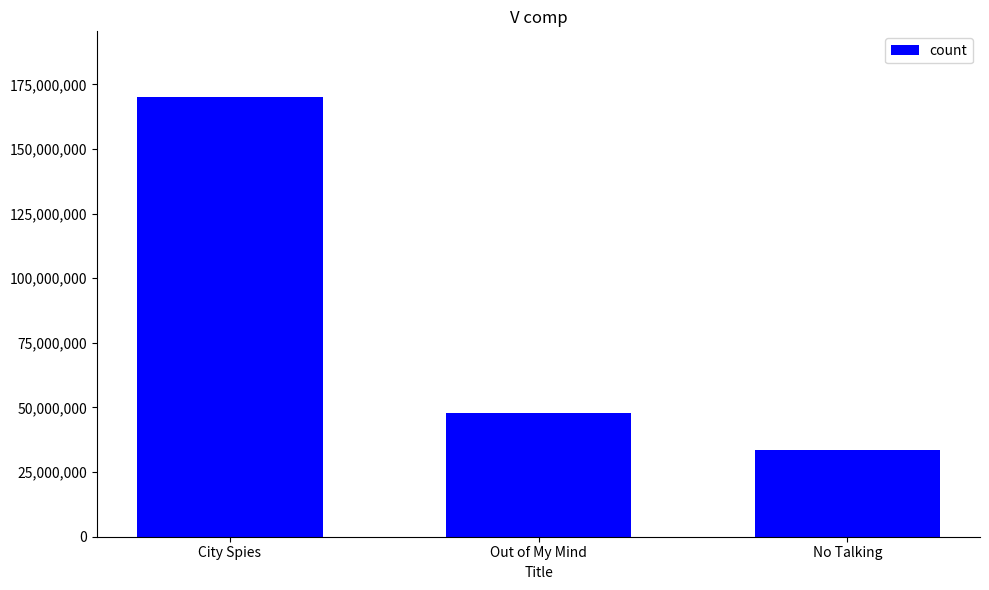

Rank the categories by value from highest to lowest.

City Spies, Out of My Mind, No Talking